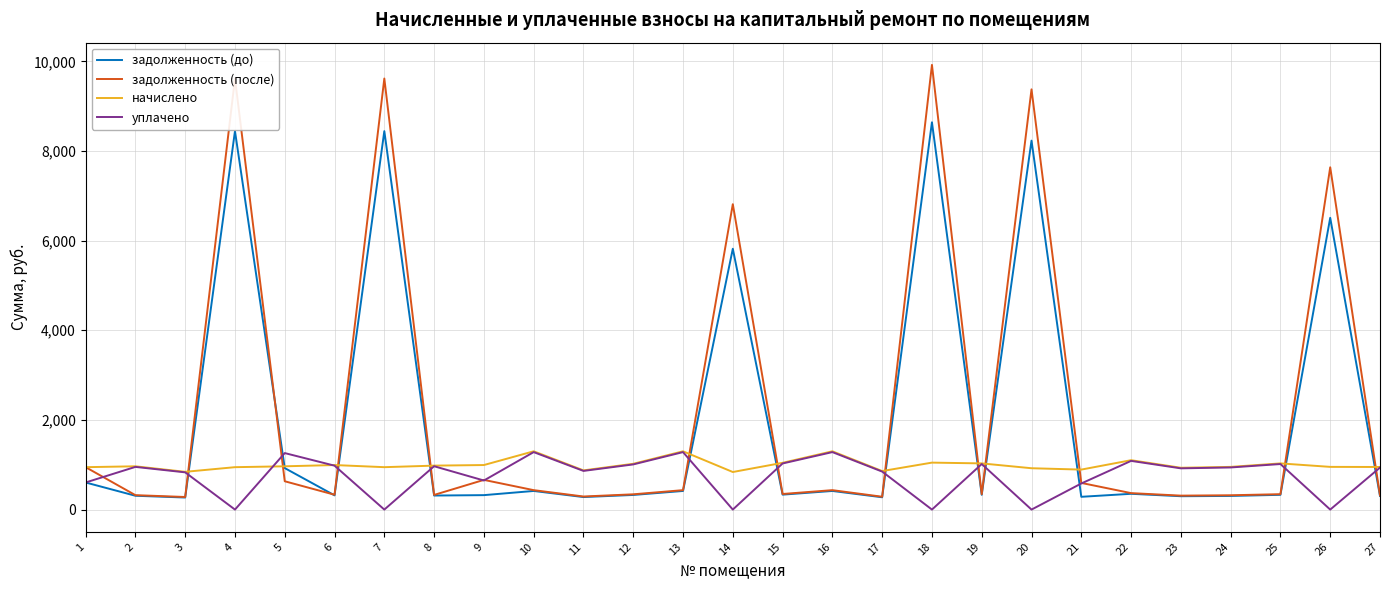

The value of начислено at 19 is 1030.3. True or false?

True